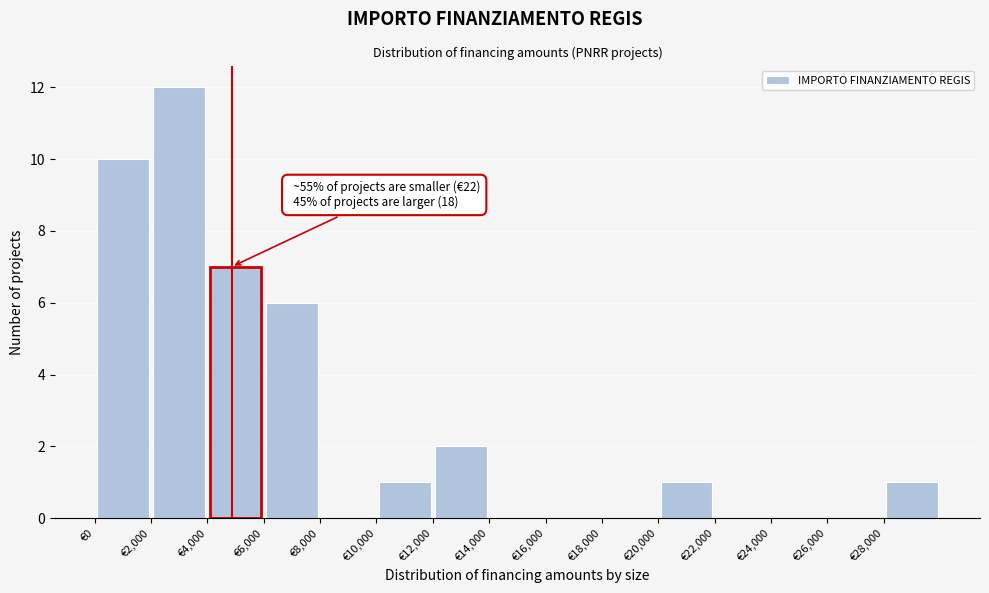

Which range on the x-axis has the tallest bar?

2000 to 4000